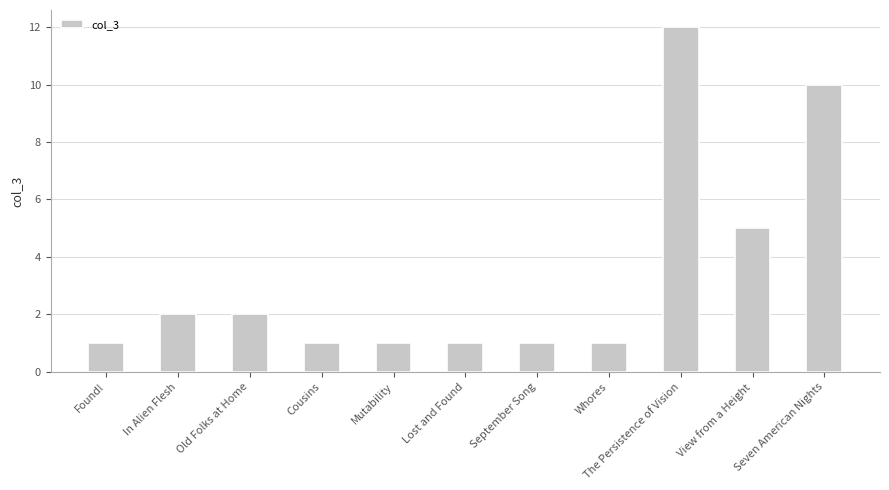

What is the difference between the maximum and minimum values?

11